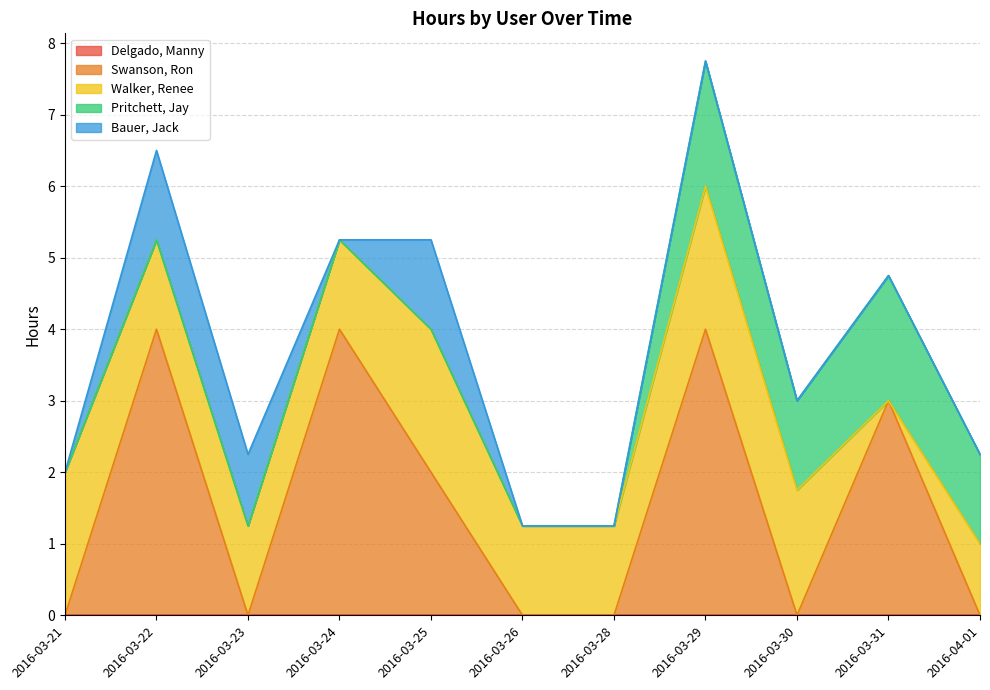

The value of Swanson, Ron at 2016-03-31 is 2.1. True or false?

False